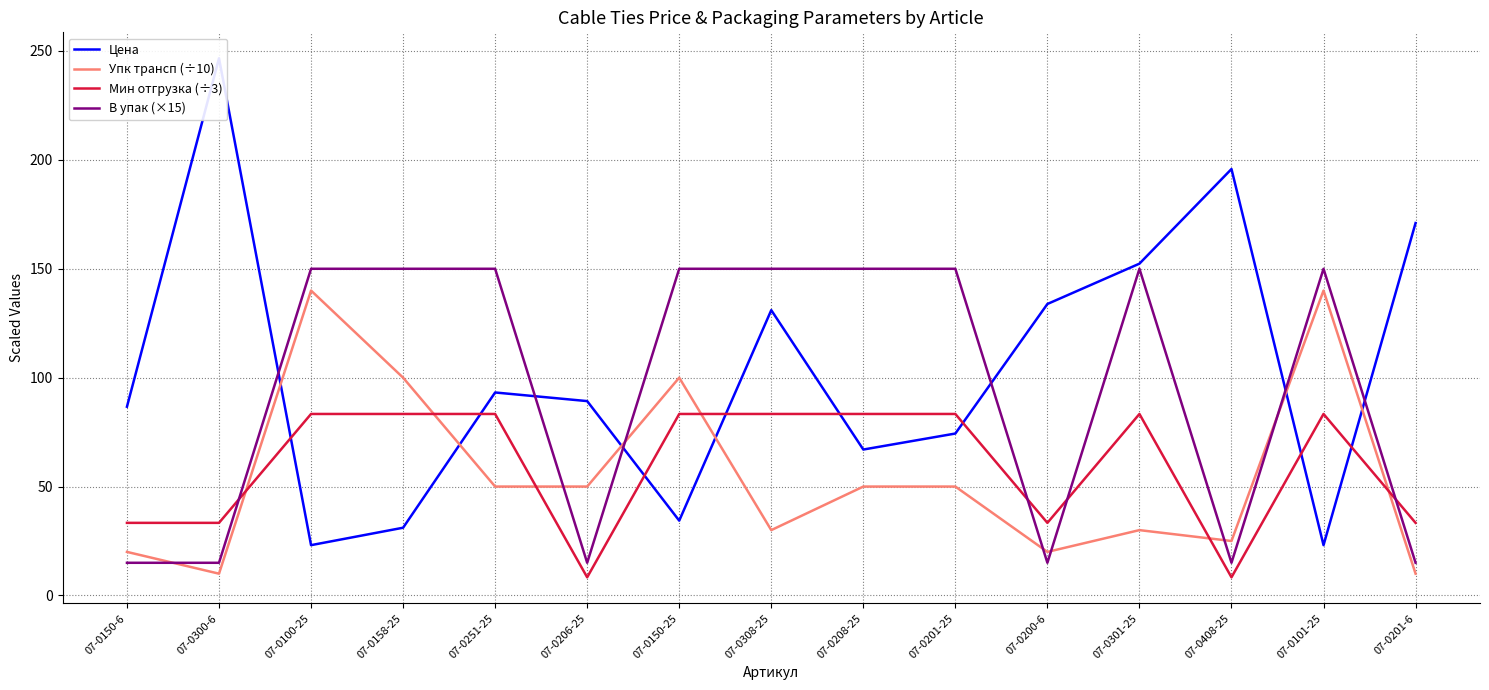

Reading left to right, extract all data points from this chart.

Цена: 07-0150-6=86.7	07-0300-6=246.7	07-0100-25=23.1	07-0158-25=31.1	07-0251-25=93.2	07-0206-25=89.2	07-0150-25=34.4	07-0308-25=131.0	07-0208-25=67.0	07-0201-25=74.3	07-0200-6=133.8	07-0301-25=152.3	07-0408-25=195.8	07-0101-25=23.1	07-0201-6=171.0
Упк трансп (÷10): 07-0150-6=20.0	07-0300-6=10.0	07-0100-25=140.0	07-0158-25=100.0	07-0251-25=50.0	07-0206-25=50.0	07-0150-25=100.0	07-0308-25=30.0	07-0208-25=50.0	07-0201-25=50.0	07-0200-6=20.0	07-0301-25=30.0	07-0408-25=25.0	07-0101-25=140.0	07-0201-6=10.0
Мин отгрузка (÷3): 07-0150-6=33.3	07-0300-6=33.3	07-0100-25=83.3	07-0158-25=83.3	07-0251-25=83.3	07-0206-25=8.3	07-0150-25=83.3	07-0308-25=83.3	07-0208-25=83.3	07-0201-25=83.3	07-0200-6=33.3	07-0301-25=83.3	07-0408-25=8.3	07-0101-25=83.3	07-0201-6=33.3
В упак (×15): 07-0150-6=15.0	07-0300-6=15.0	07-0100-25=150.0	07-0158-25=150.0	07-0251-25=150.0	07-0206-25=15.0	07-0150-25=150.0	07-0308-25=150.0	07-0208-25=150.0	07-0201-25=150.0	07-0200-6=15.0	07-0301-25=150.0	07-0408-25=15.0	07-0101-25=150.0	07-0201-6=15.0